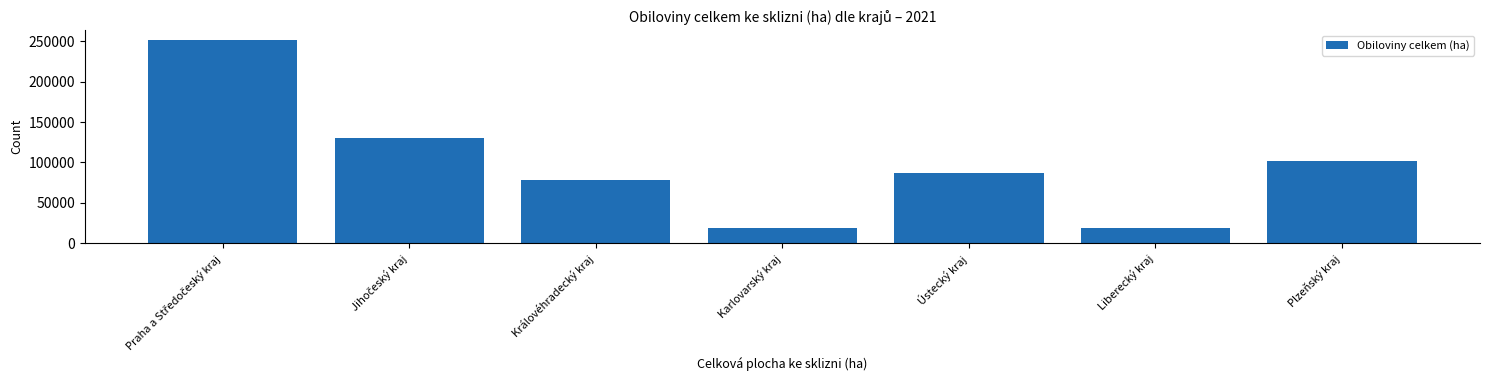

The chart shows a value of 20766.0 at Královéhradecký kraj. True or false?

False